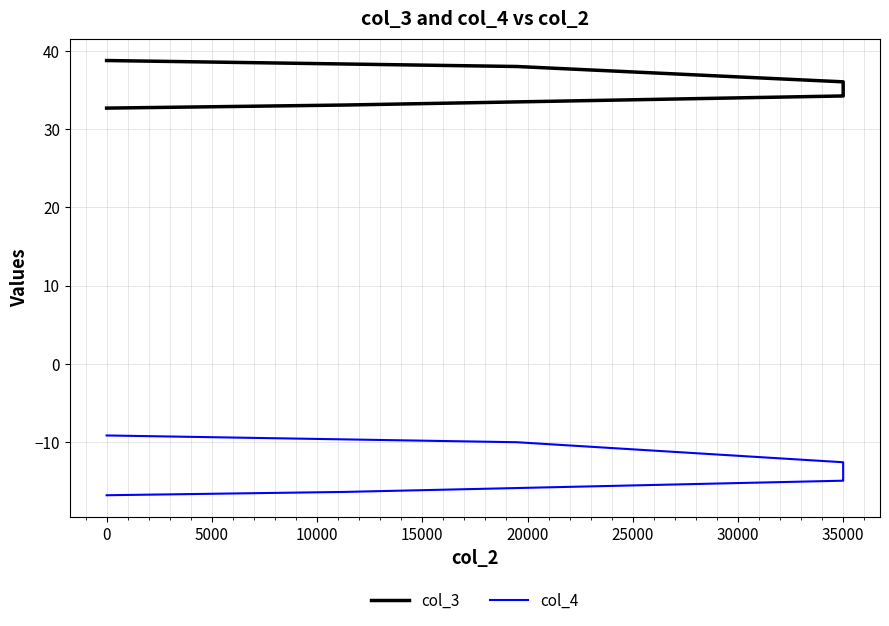

True or false: col_3 and col_4 cross at least once.

False